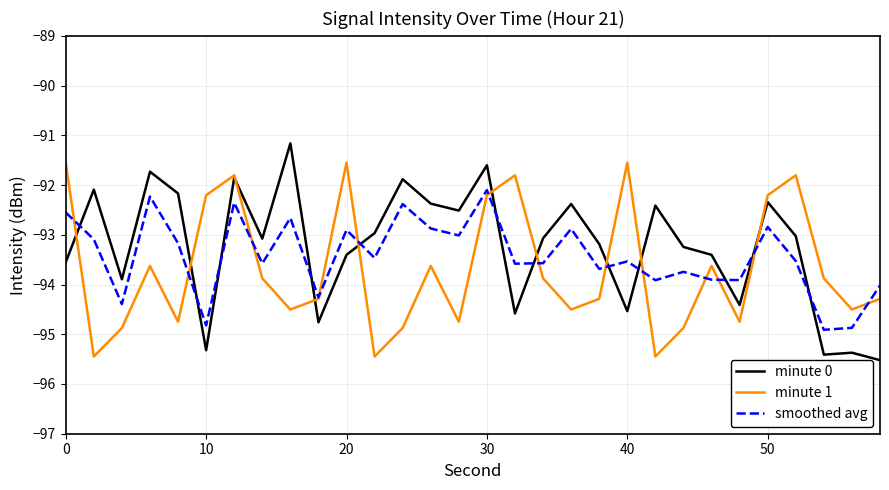

What is the maximum value for minute 0?

-91.2